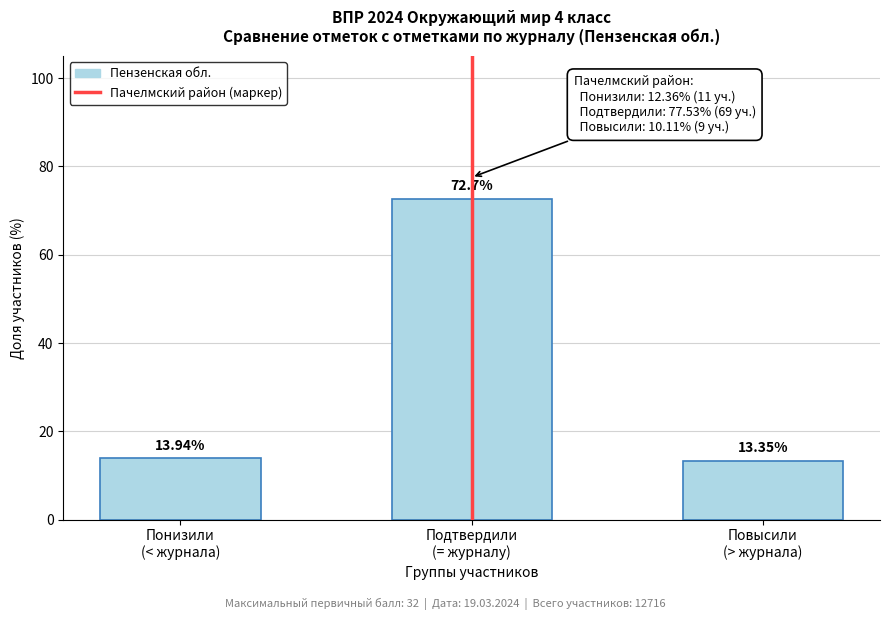

What is the average value?

33.3